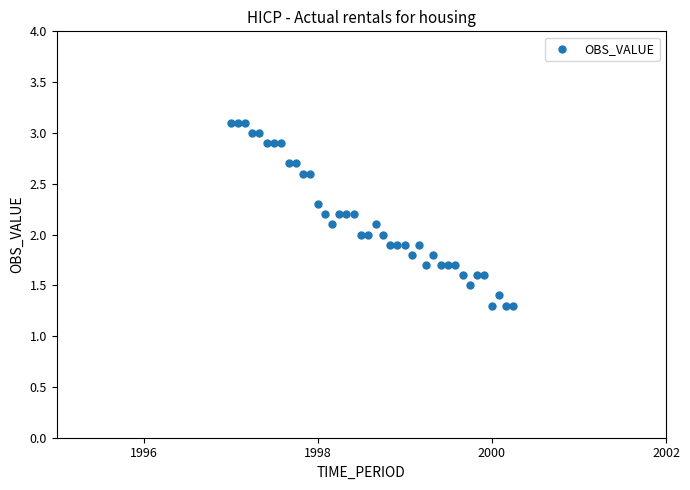

What is the range of X values (max minus min)?

1186.0